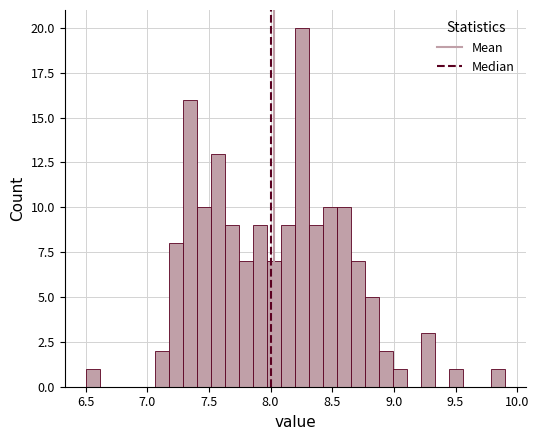

Read against the x-axis, roughly where is the centre of the tallest bar?

8.25